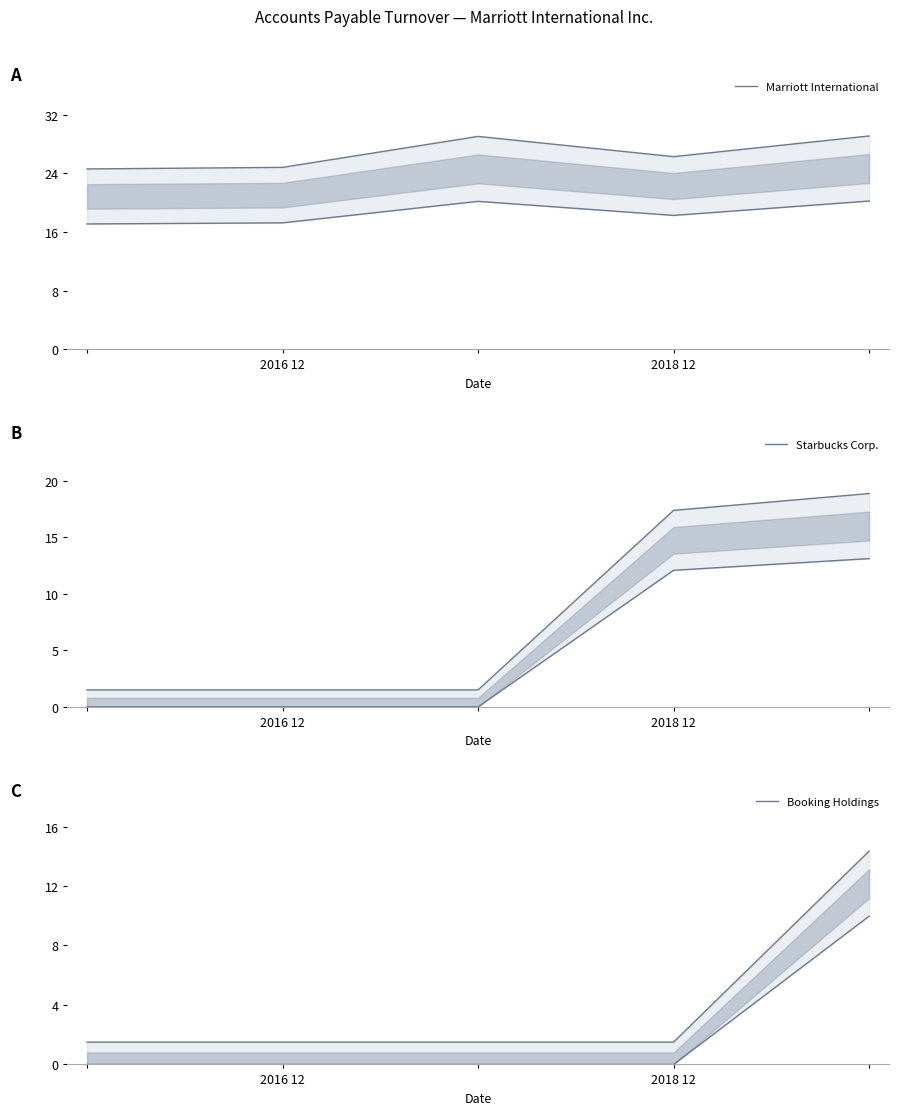

What is the total value across all series at 2018 12?

45.2